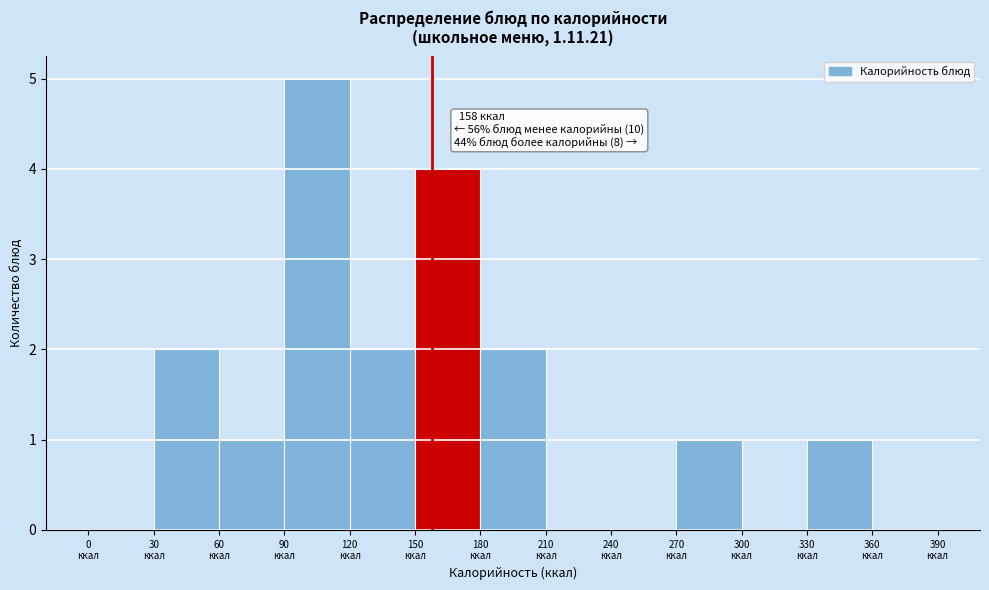

Over which range of the x-axis is the bar tallest?

90 to 120